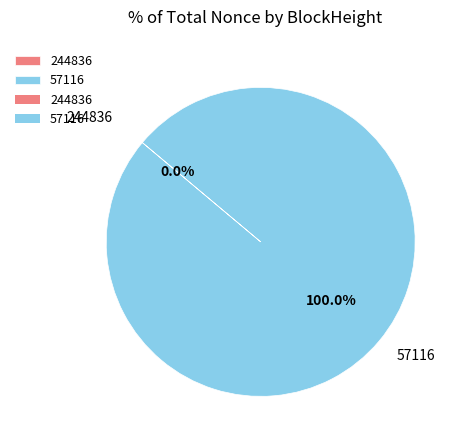

How many slices are in this pie chart?

2